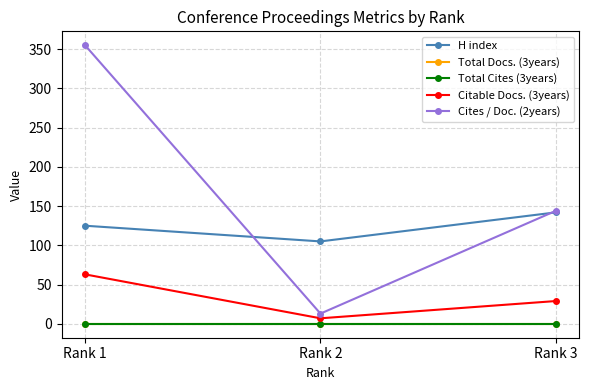

How many Citable Docs. (3years) values are between 7 and 63?

3